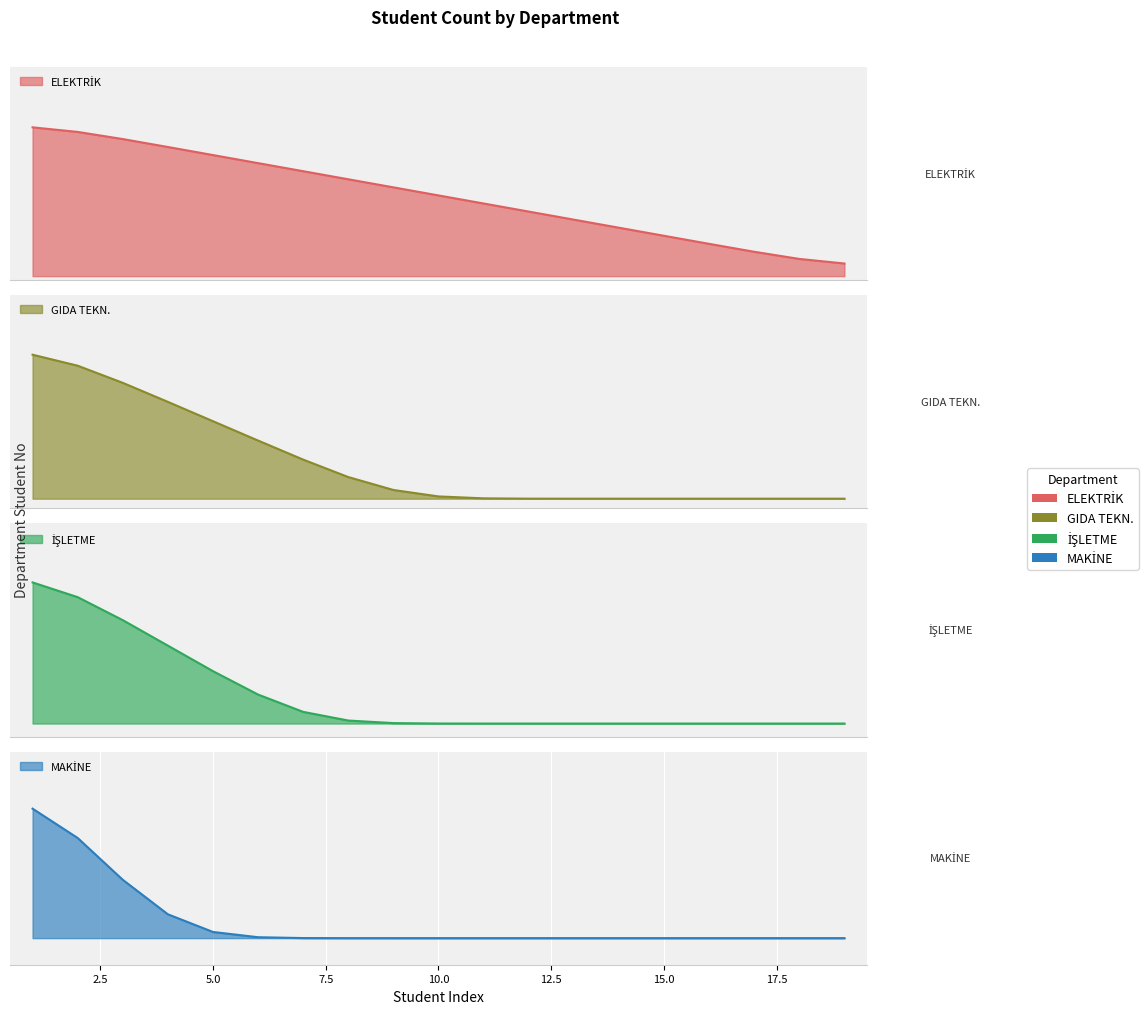

At which label does GIDA TEKN. reach its minimum?

14